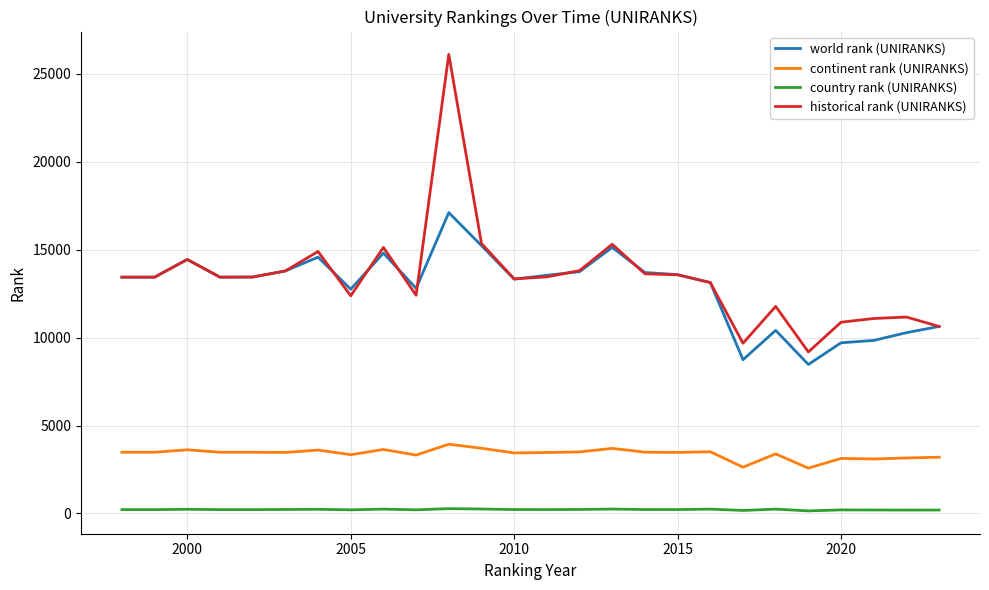

Which series has the largest range (max minus min)?

historical rank (UNIRANKS)